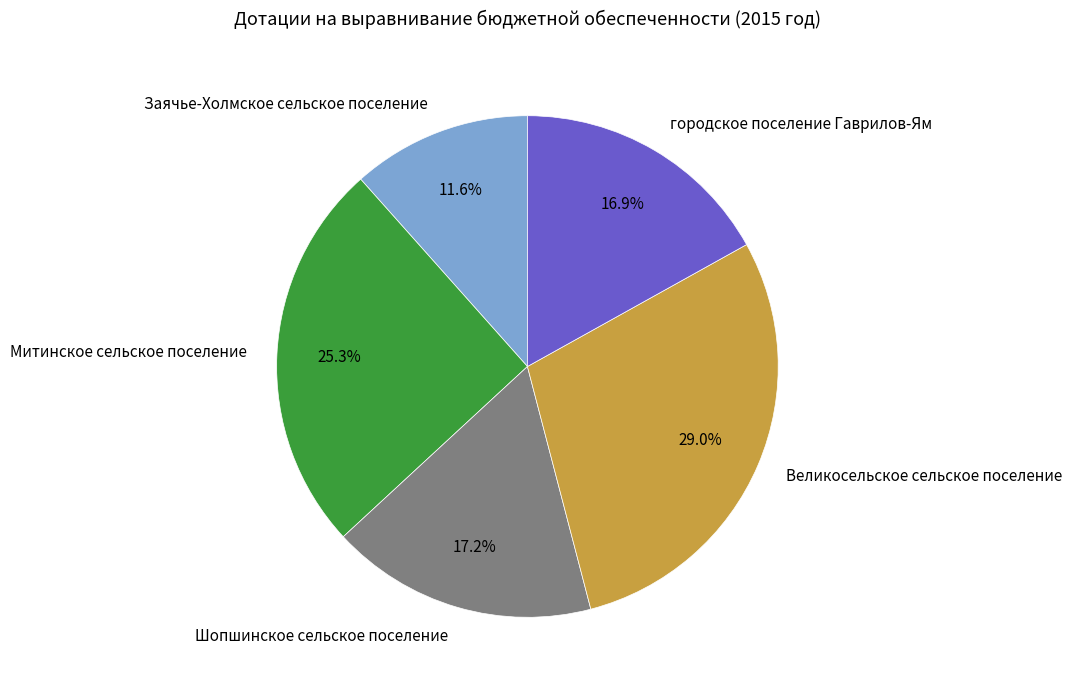

What is the ratio of the value at Великосельское сельское поселение to the value at Заячье-Холмское сельское поселение?

2.5